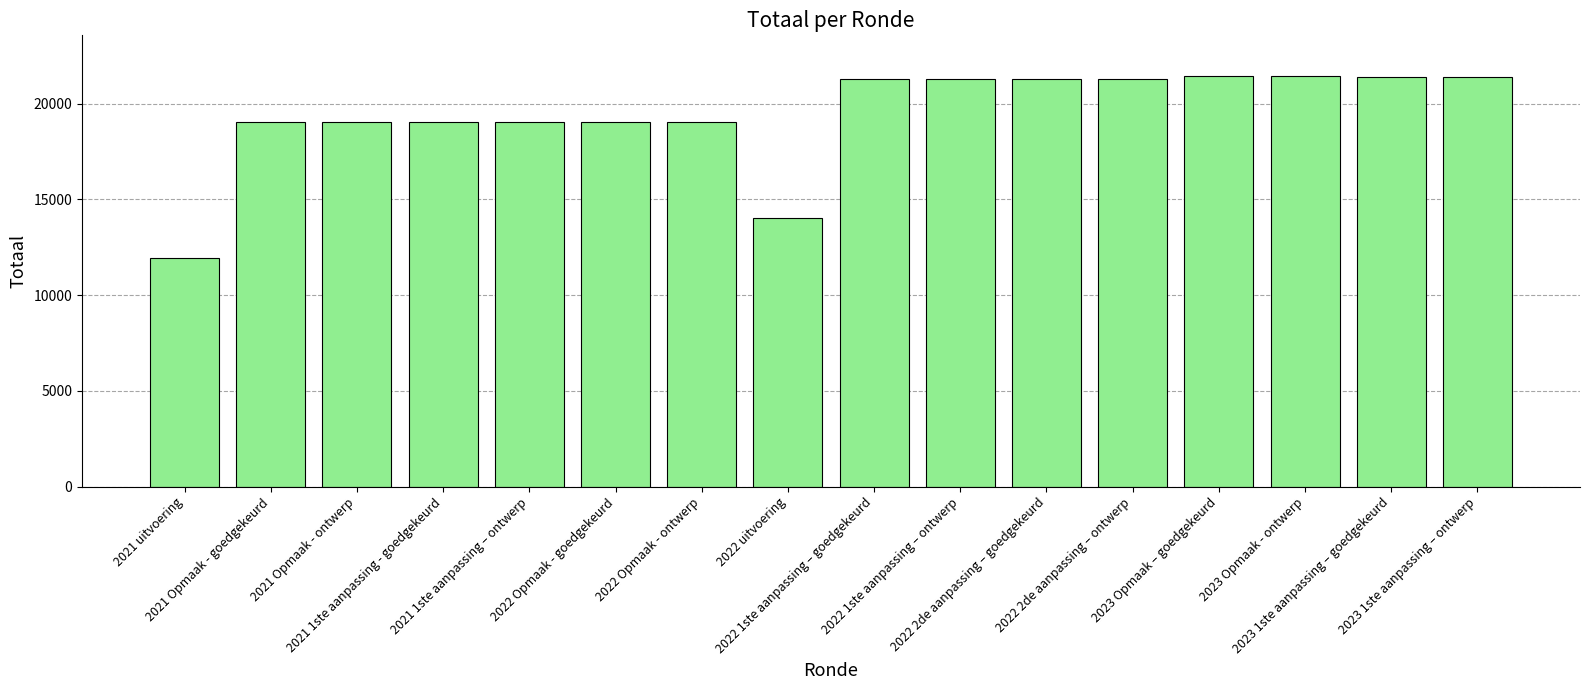

What is the maximum value shown in the chart?

21424